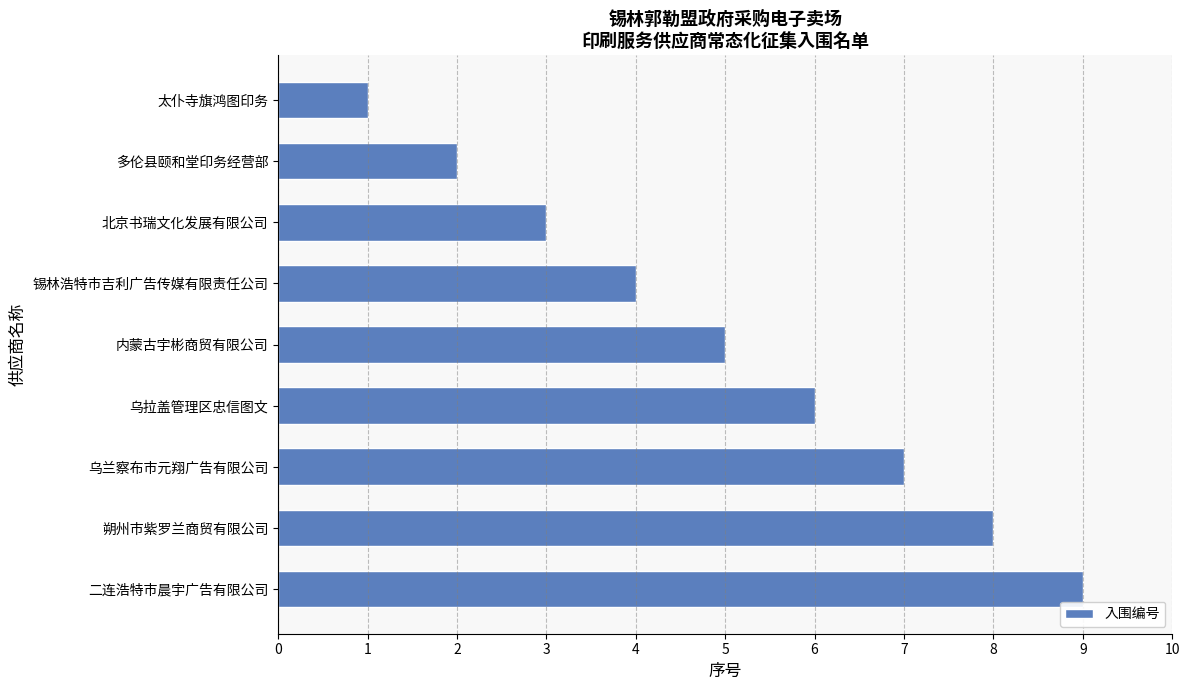

The chart shows a value of 1 at 太仆寺旗鸿图印务. True or false?

True